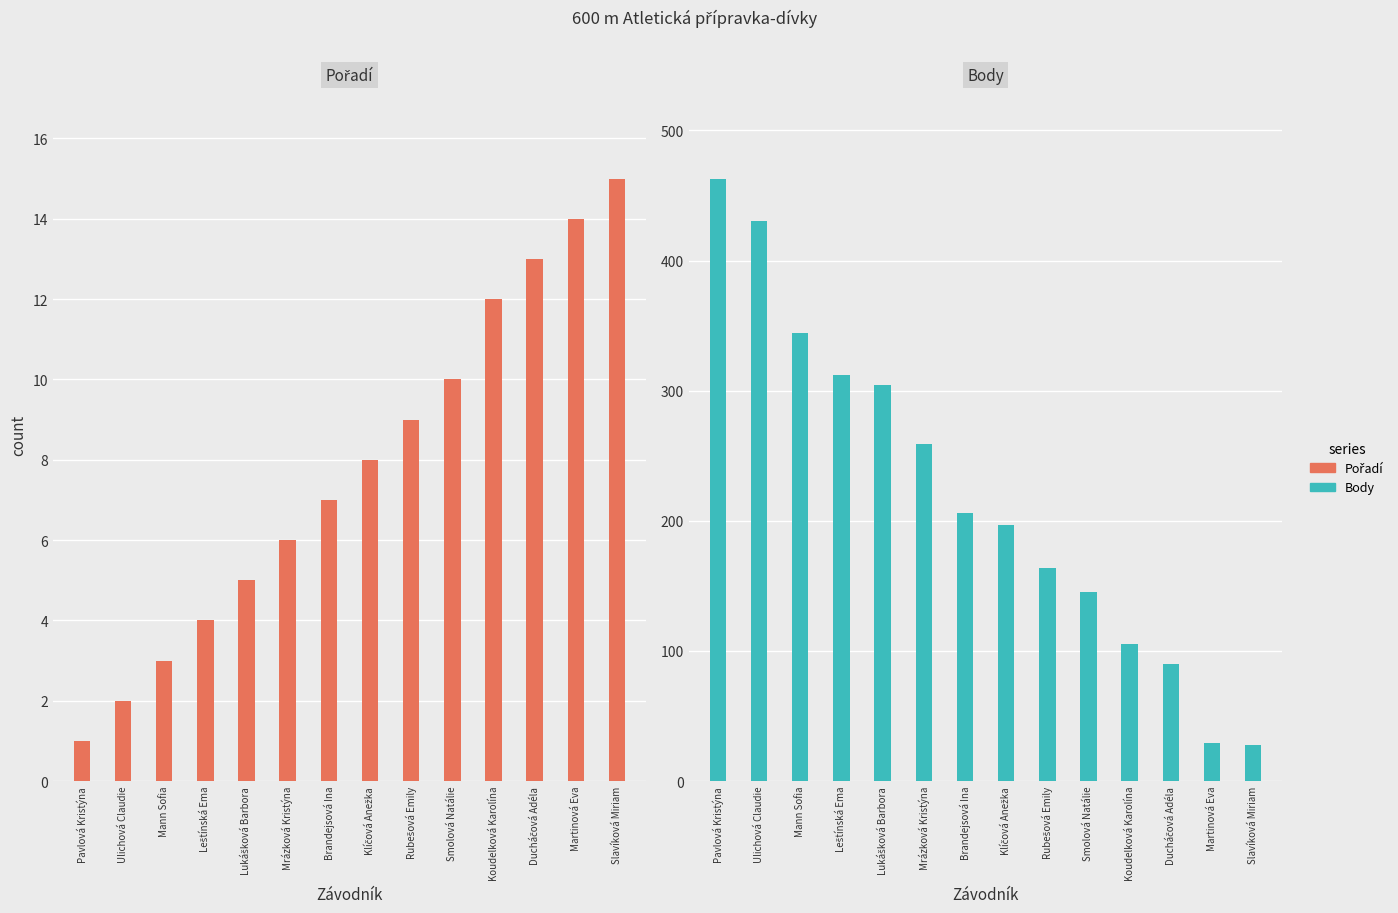

What are all the series names shown in the legend?

Pořadí, Body